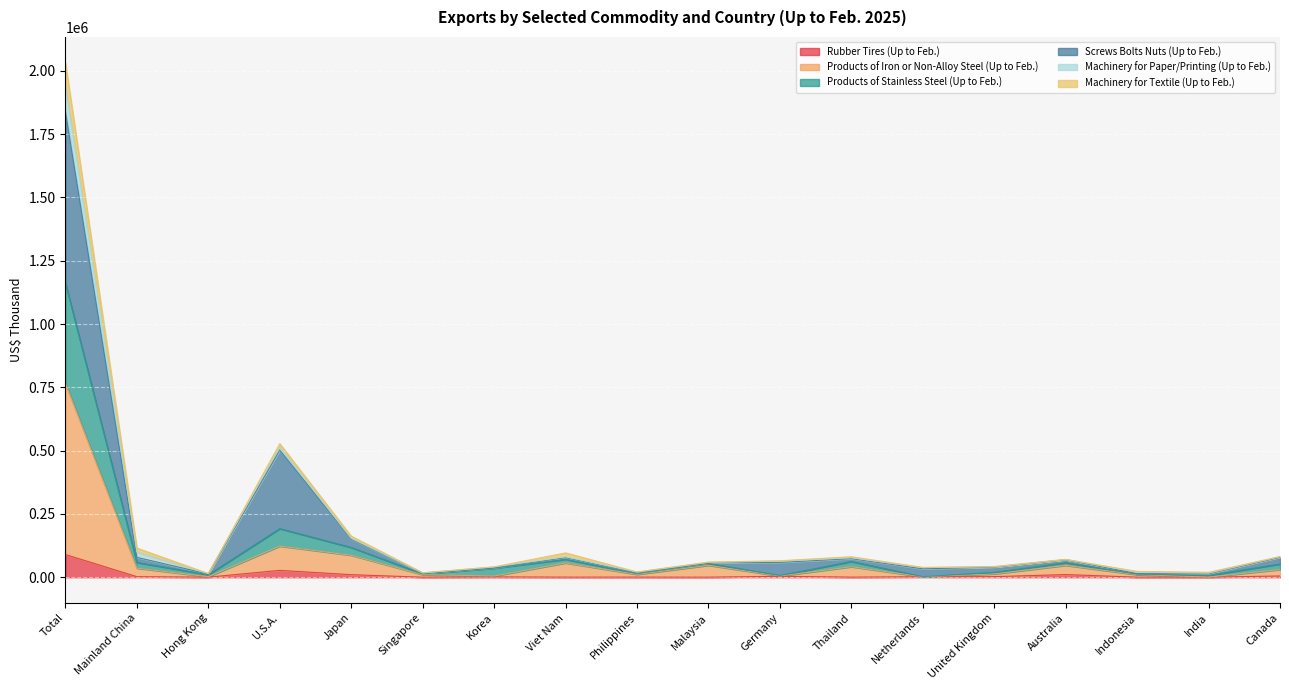

True or false: Products of Iron or Non-Alloy Steel (Up to Feb.) has a value of 46959 at Malaysia.

True